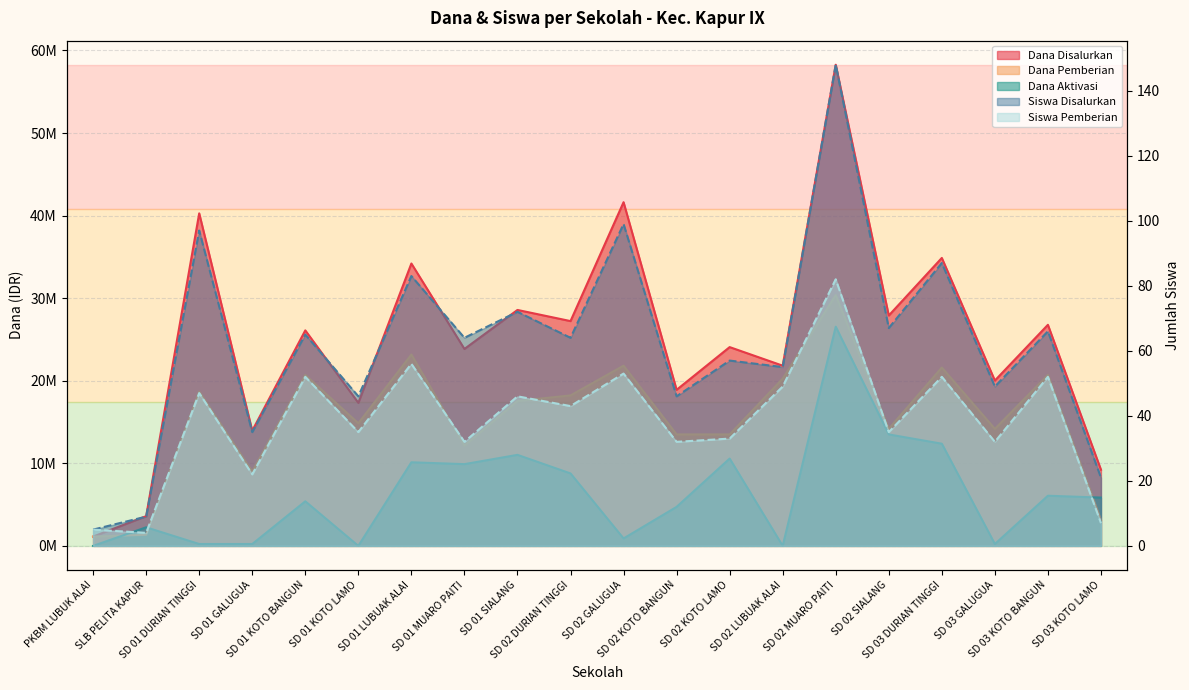

What position from the right is SD 02 SIALANG?

5